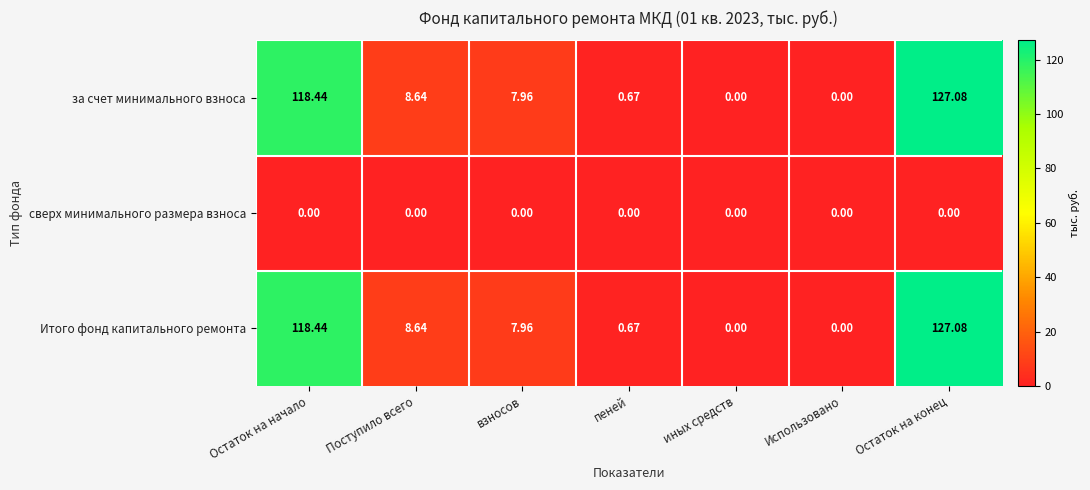

Where does the за счет минимального взноса series first go above 7?

Остаток на начало